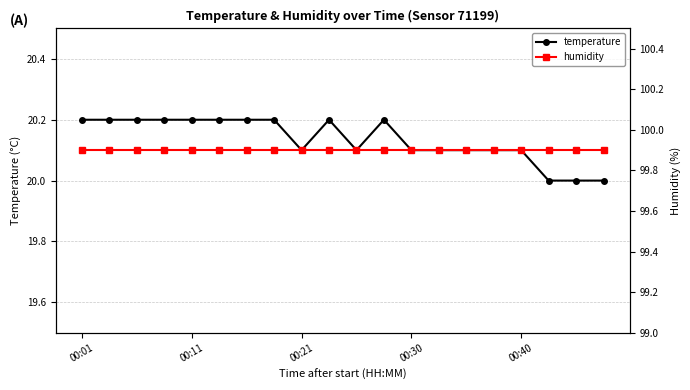

The value of temperature at 00:21 is 20.1. True or false?

True